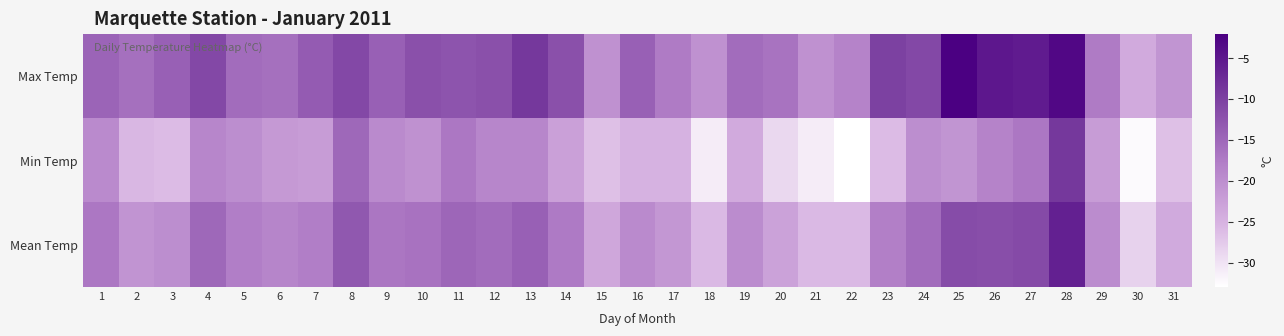

Reading left to right, what are all the values shown in this chart?

Max Temp: 1=-14.5	2=-16.0	3=-14.0	4=-11.0	5=-15.5	6=-16.0	7=-13.5	8=-11.0	9=-14.0	10=-12.0	11=-12.5	12=-12.0	13=-9.0	14=-12.0	15=-20.5	16=-14.0	17=-17.5	18=-20.5	19=-15.5	20=-16.5	21=-20.5	22=-18.5	23=-10.0	24=-11.0	25=-2.0	26=-5.0	27=-5.5	28=-3.0	29=-17.5	30=-24.0	31=-21.0
Min Temp: 1=-19.5	2=-25.5	3=-26.0	4=-19.0	5=-20.0	6=-21.5	7=-22.0	8=-15.0	9=-19.5	10=-20.5	11=-17.0	12=-19.0	13=-19.0	14=-22.5	15=-26.5	16=-25.0	17=-25.0	18=-31.0	19=-24.0	20=-29.0	21=-31.0	22=-33.0	23=-26.0	24=-20.0	25=-21.0	26=-18.5	27=-17.0	28=-9.0	29=-22.0	30=-32.5	31=-26.5
Mean Temp: 1=-17.0	2=-20.8	3=-20.0	4=-15.0	5=-17.8	6=-18.8	7=-17.8	8=-13.0	9=-16.8	10=-16.3	11=-14.8	12=-15.5	13=-14.0	14=-17.3	15=-23.5	16=-19.5	17=-21.3	18=-25.8	19=-19.8	20=-22.8	21=-25.8	22=-25.8	23=-18.0	24=-15.5	25=-11.5	26=-11.8	27=-11.3	28=-6.0	29=-19.8	30=-28.3	31=-23.8